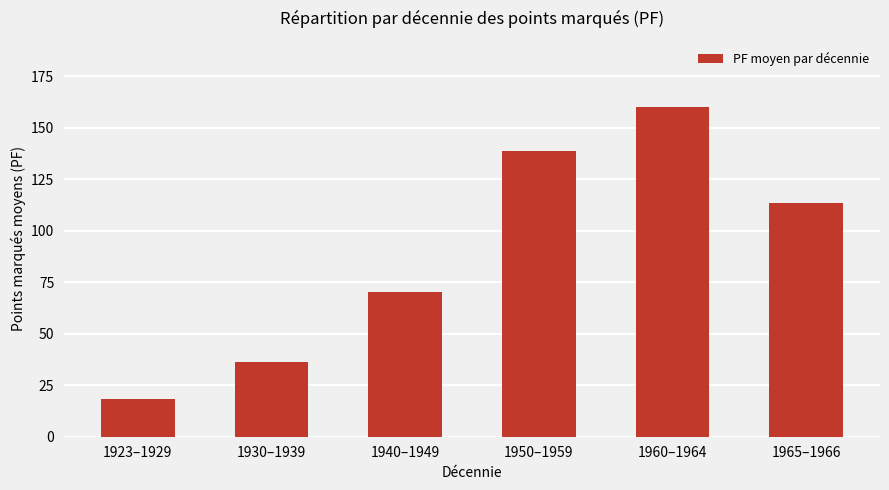

Rank the categories by value from highest to lowest.

1960–1964, 1950–1959, 1965–1966, 1940–1949, 1930–1939, 1923–1929